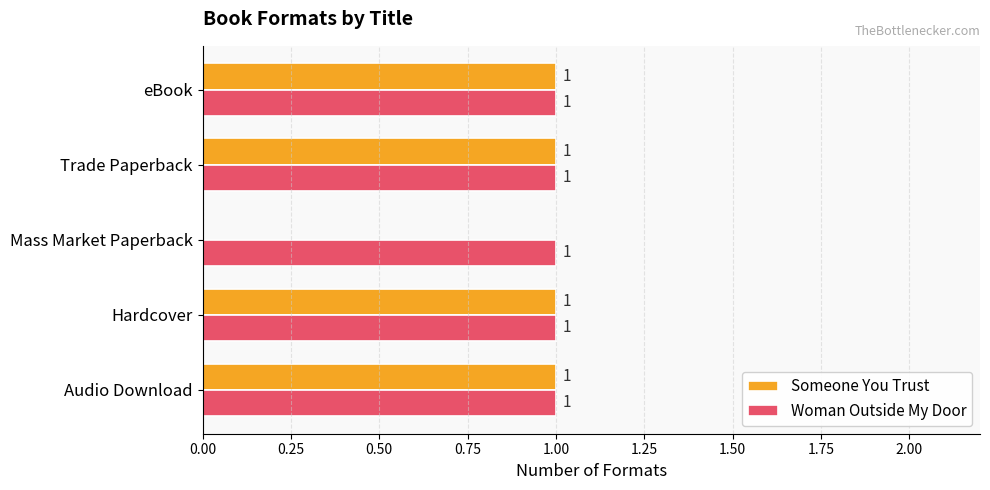

True or false: Someone You Trust has a value of 0 at Trade Paperback.

False